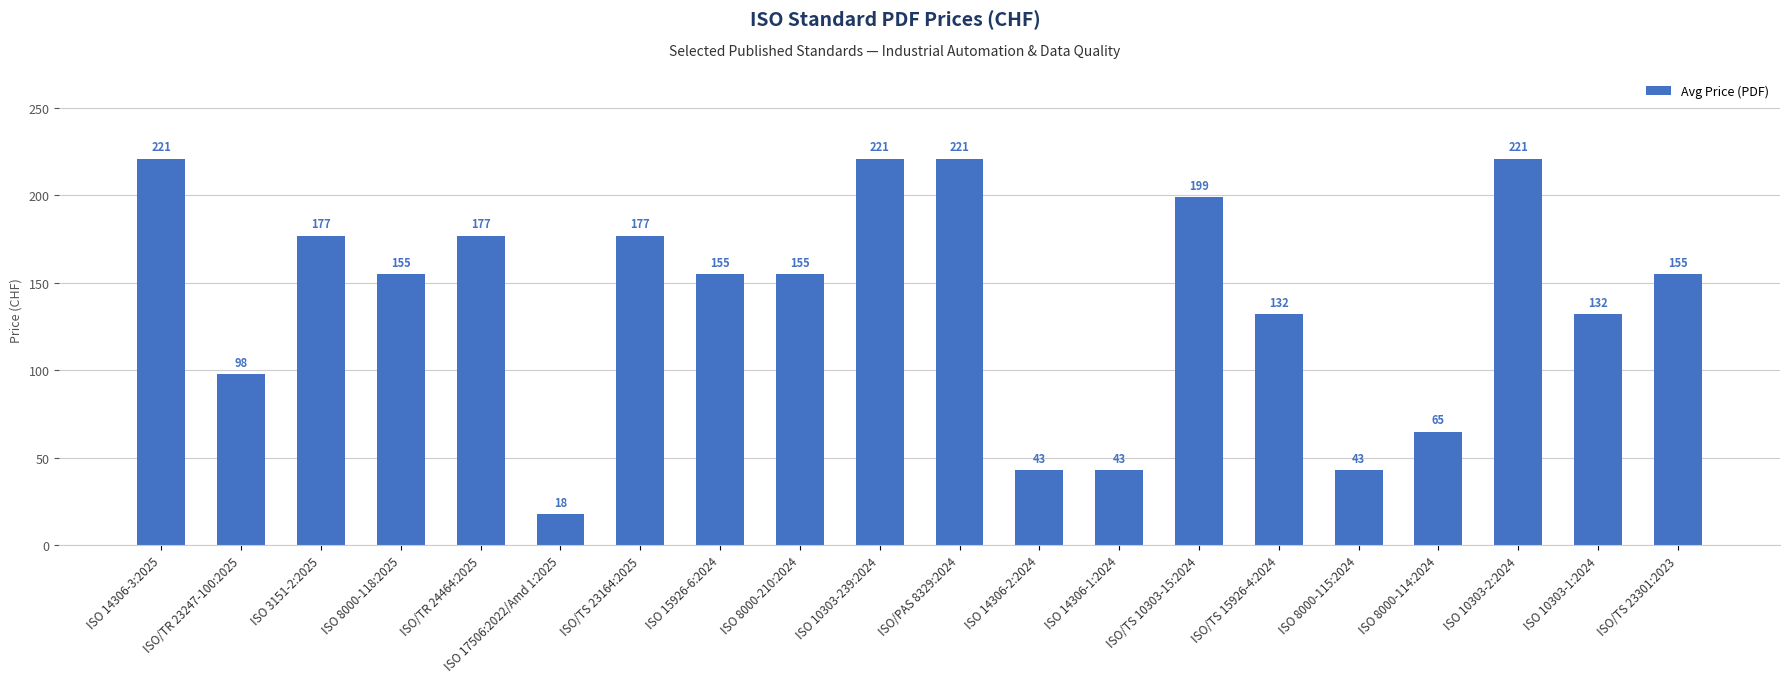

Between ISO 8000-118:2025 and ISO/TS 23164:2025, which is larger?

ISO/TS 23164:2025